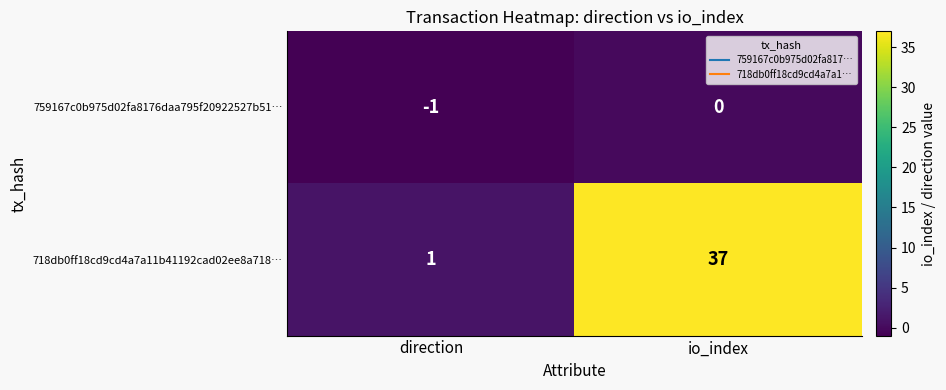

Count the number of data series in this chart.

2